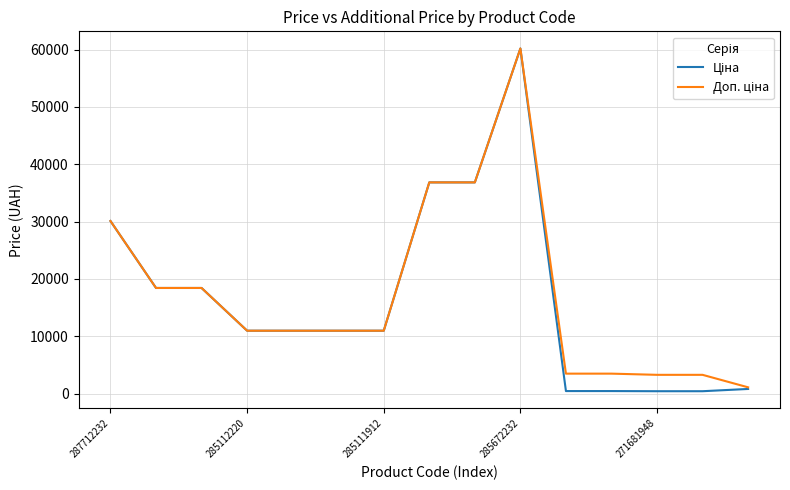

What is the maximum value shown in the chart?

60205.6